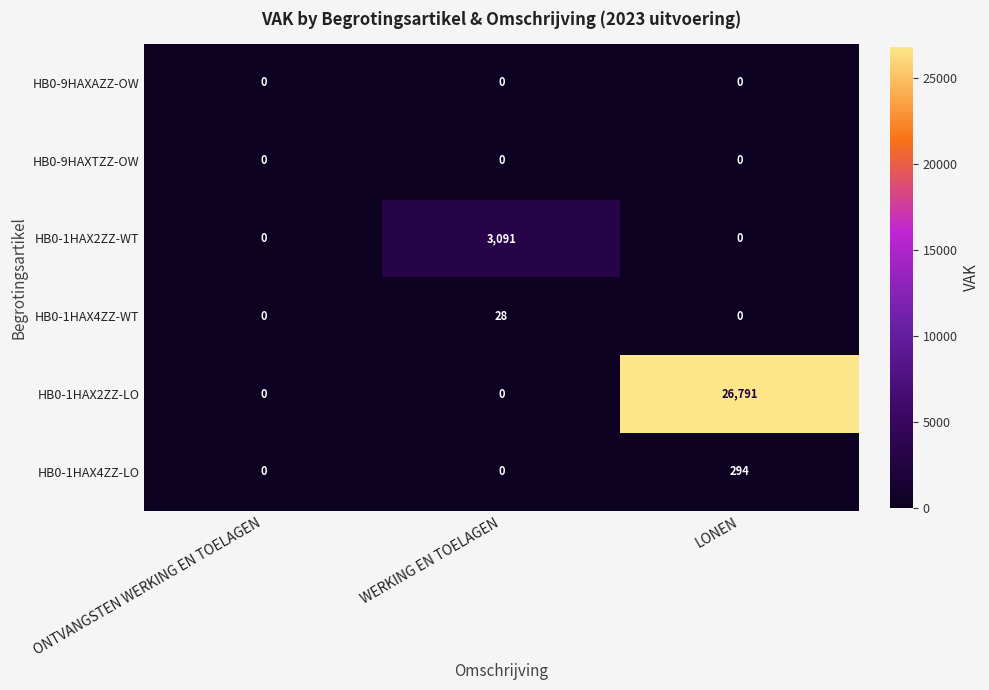

At which category is the sum across all series the highest?

LONEN